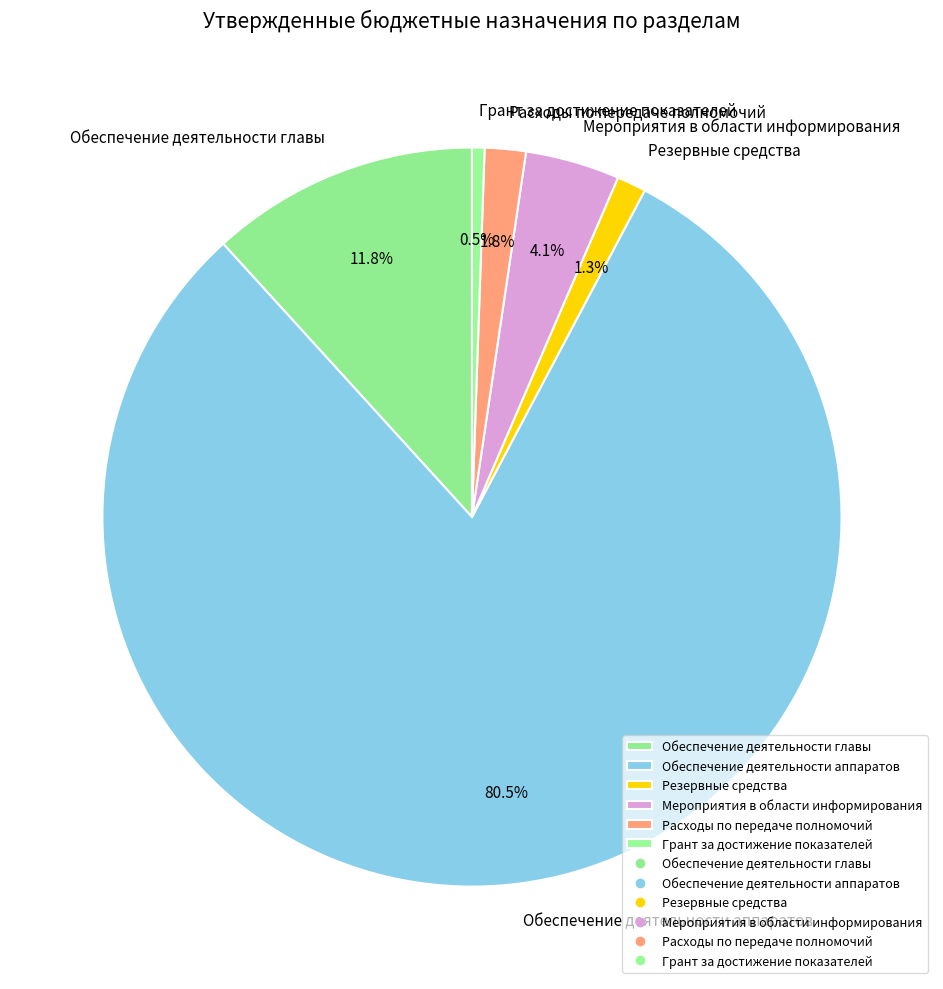

To the nearest percent, what is the average slice percentage?

17%